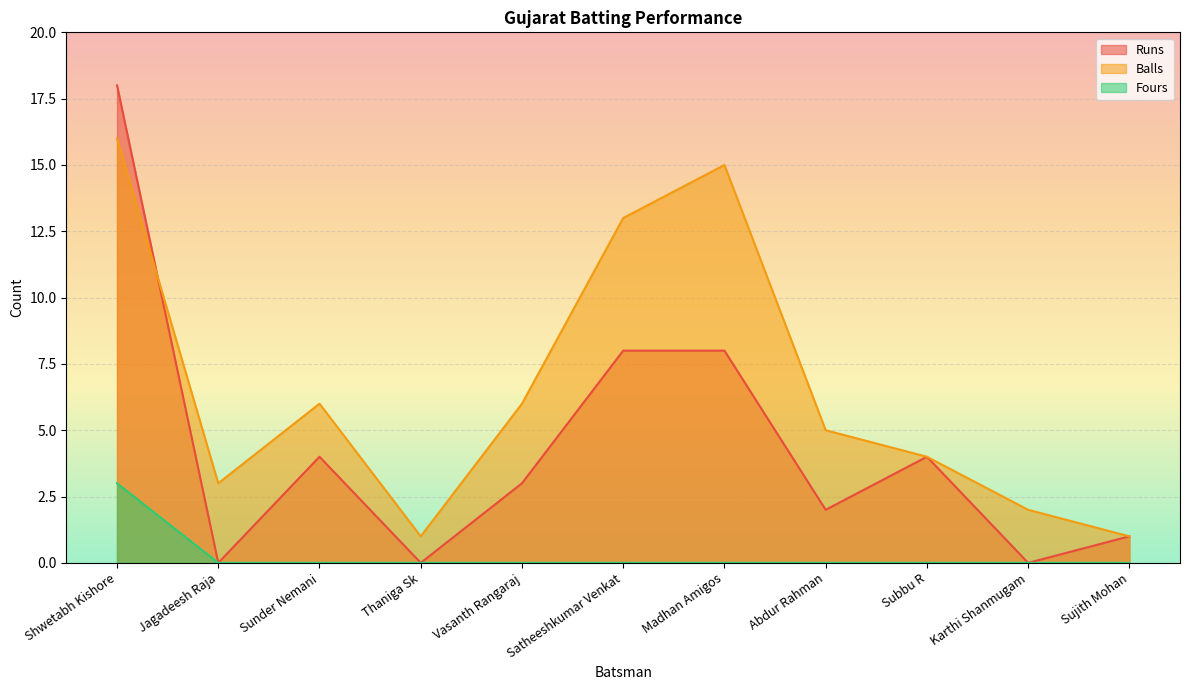

True or false: Fours and Balls cross at least once.

False